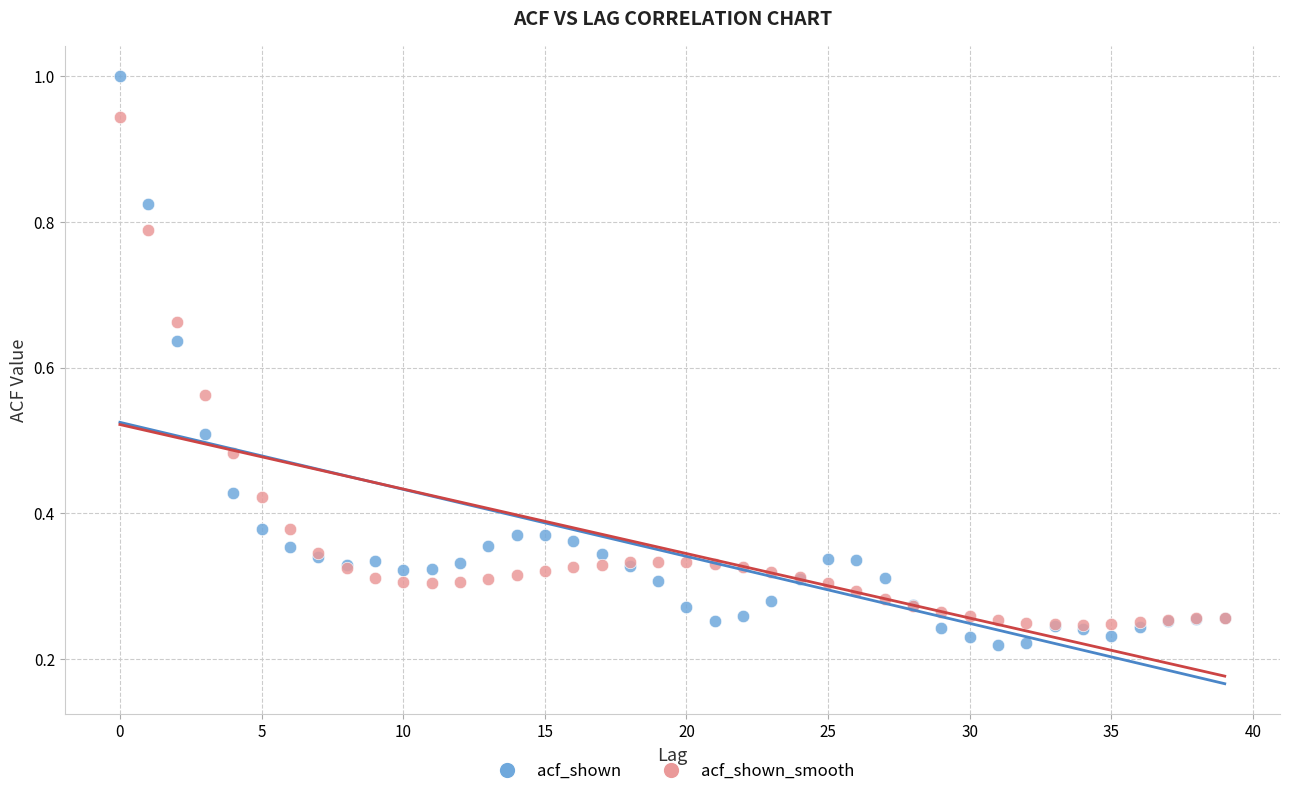

Which series reaches the minimum Y coordinate?

acf_shown